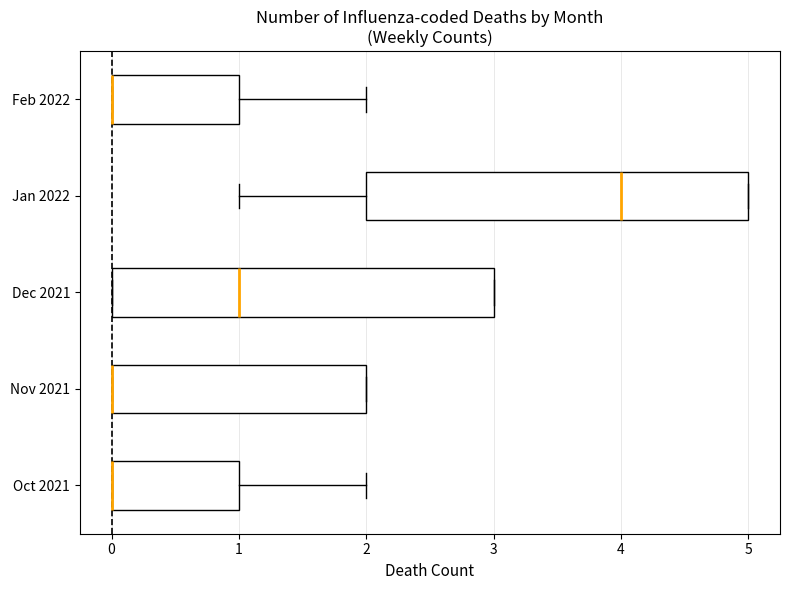

Where is the right edge of the box for Feb 2022 on the x-axis? The values are not printed on the chart, so give them approximately, as read against the axis.

1